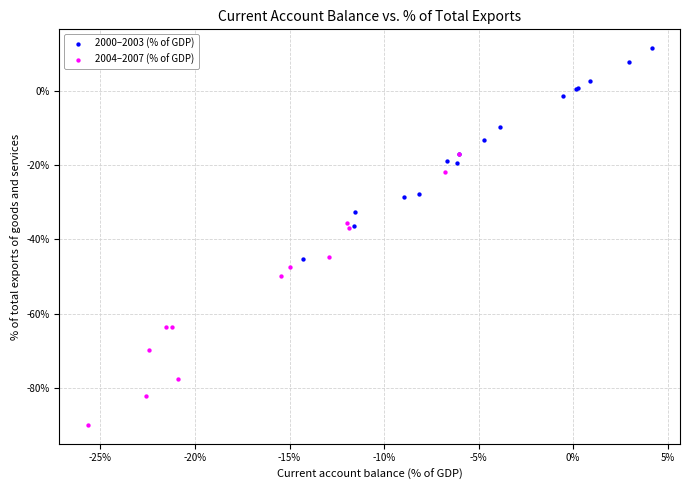

Which series reaches the maximum Y coordinate?

2000–2003 (% of GDP)